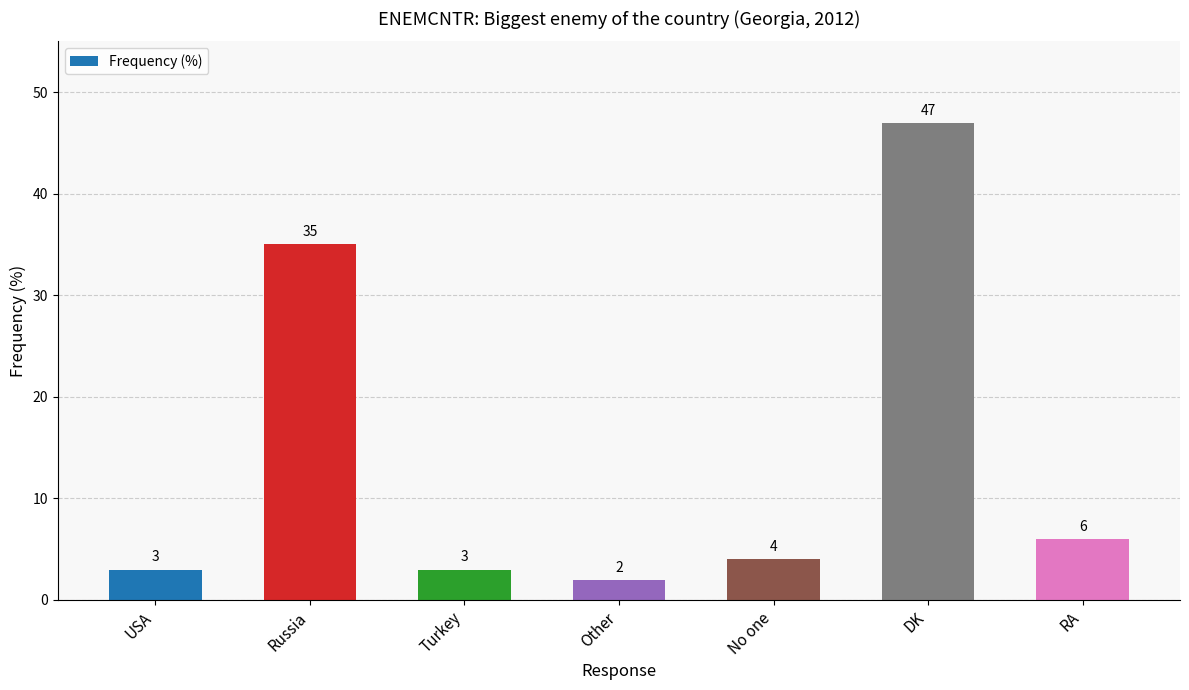

What is the sum of the values at USA and No one?

7